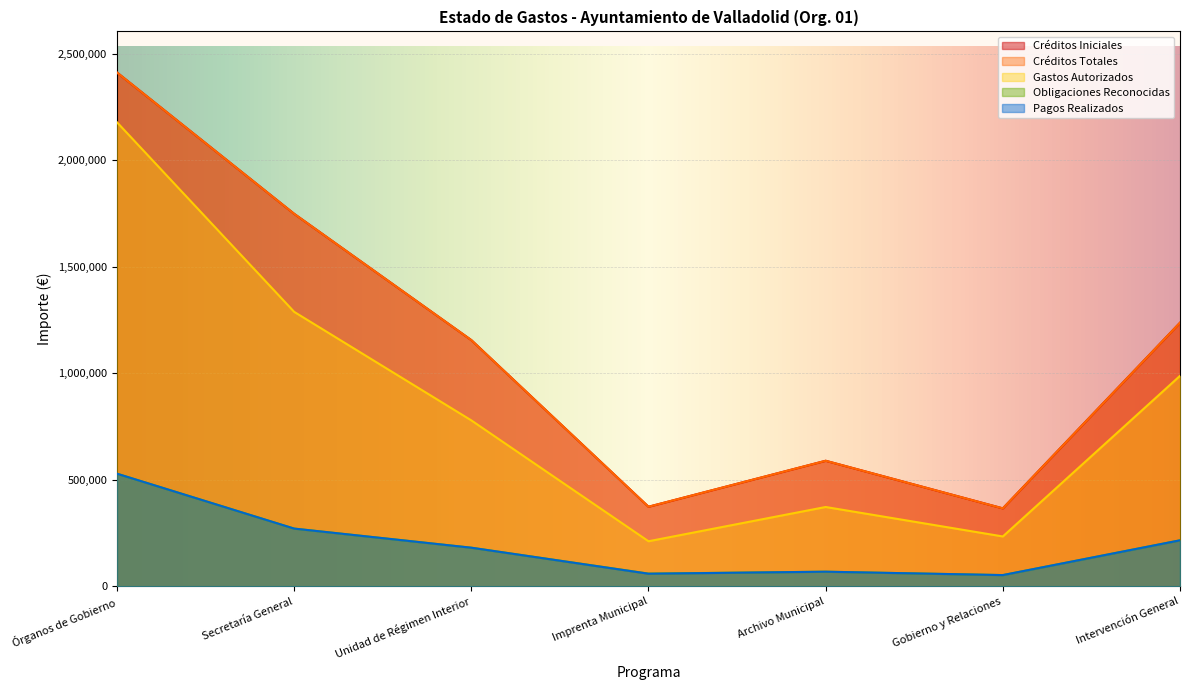

What is the greatest value displayed?

2412567.0